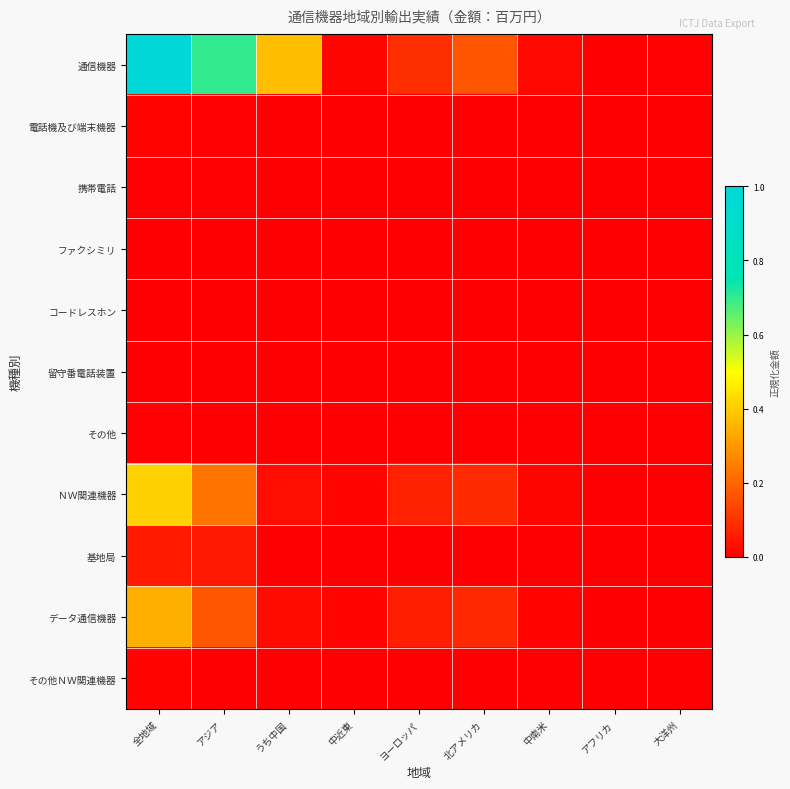

What is the spread (max minus min) of values at うち中国?

0.4